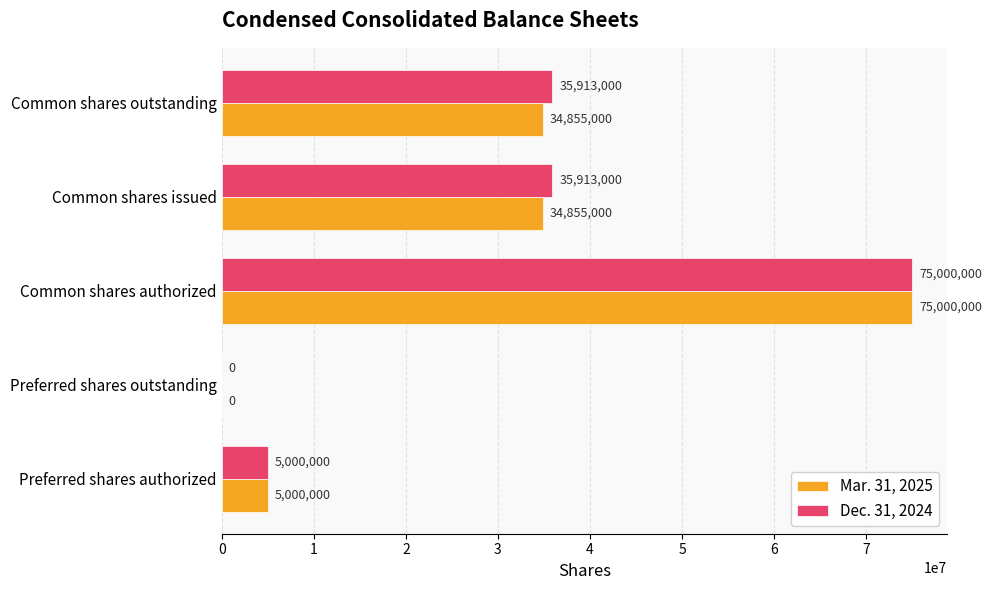

Which category has the highest value across all series?

Common shares authorized